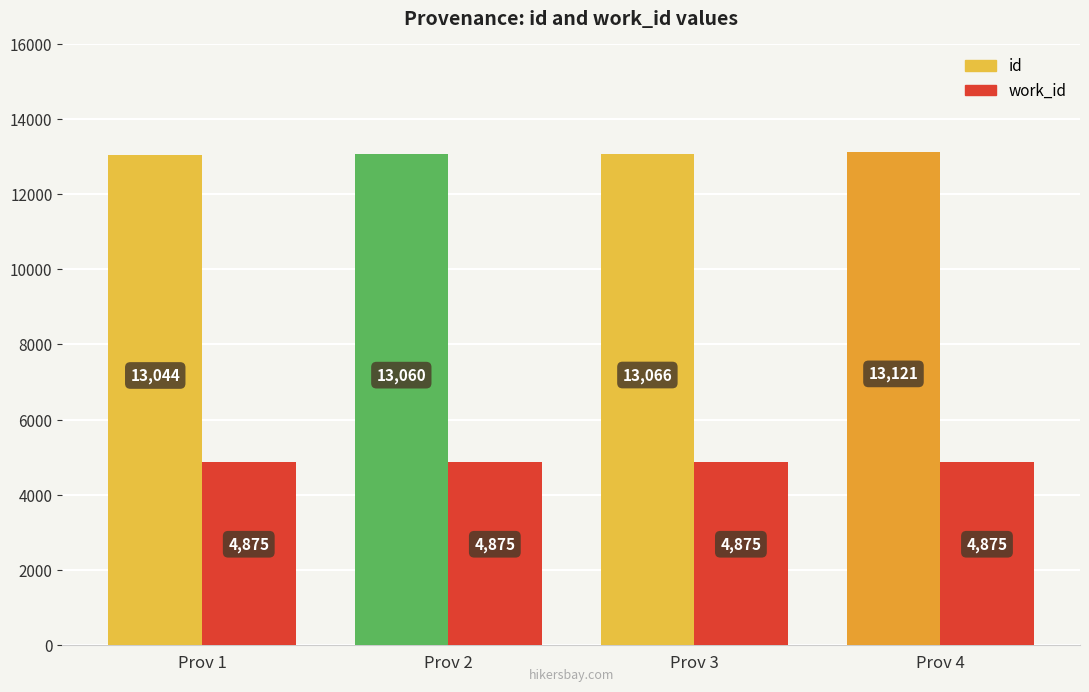

Does the chart contain stacked bars?

No